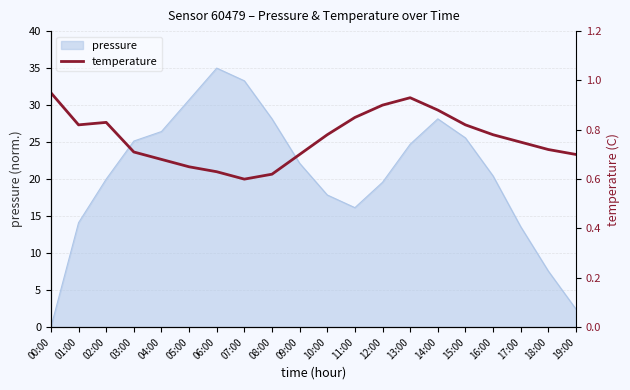

What is the greatest value displayed?

0.9